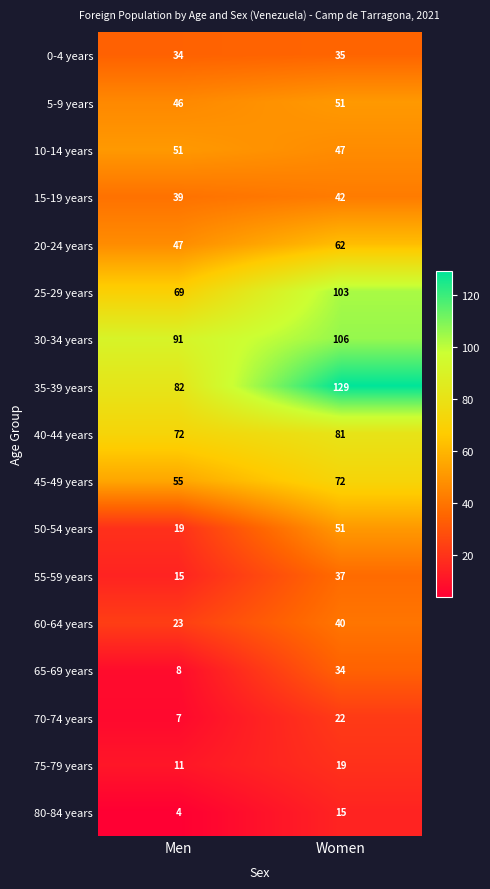

What is the smallest value displayed?

4